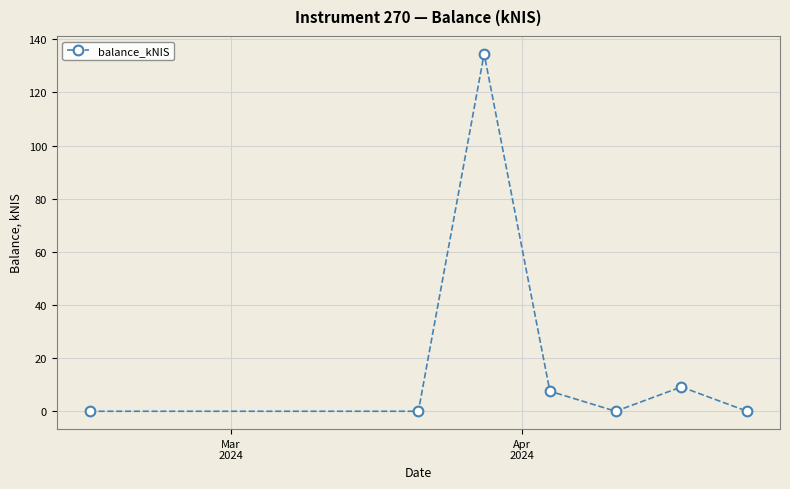

Count the number of data series in this chart.

1